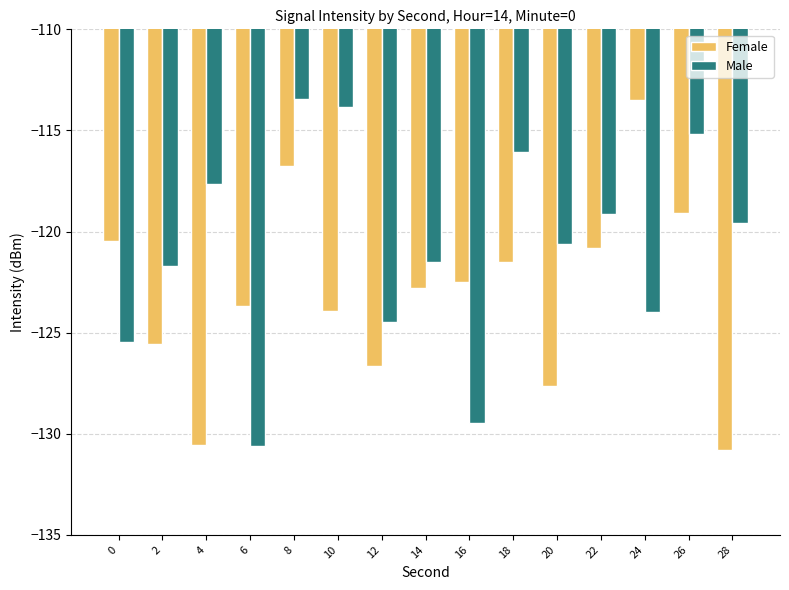

What is the average value of the Male series?

-120.8